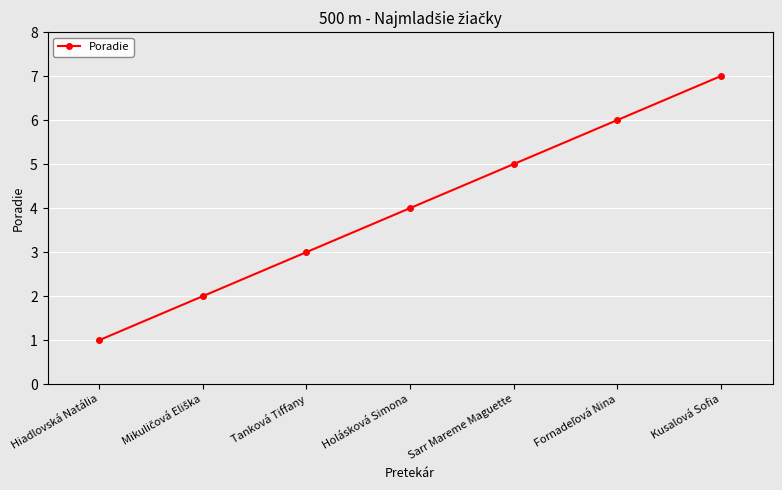

Which category has the highest value across all series?

Kusalová Sofia